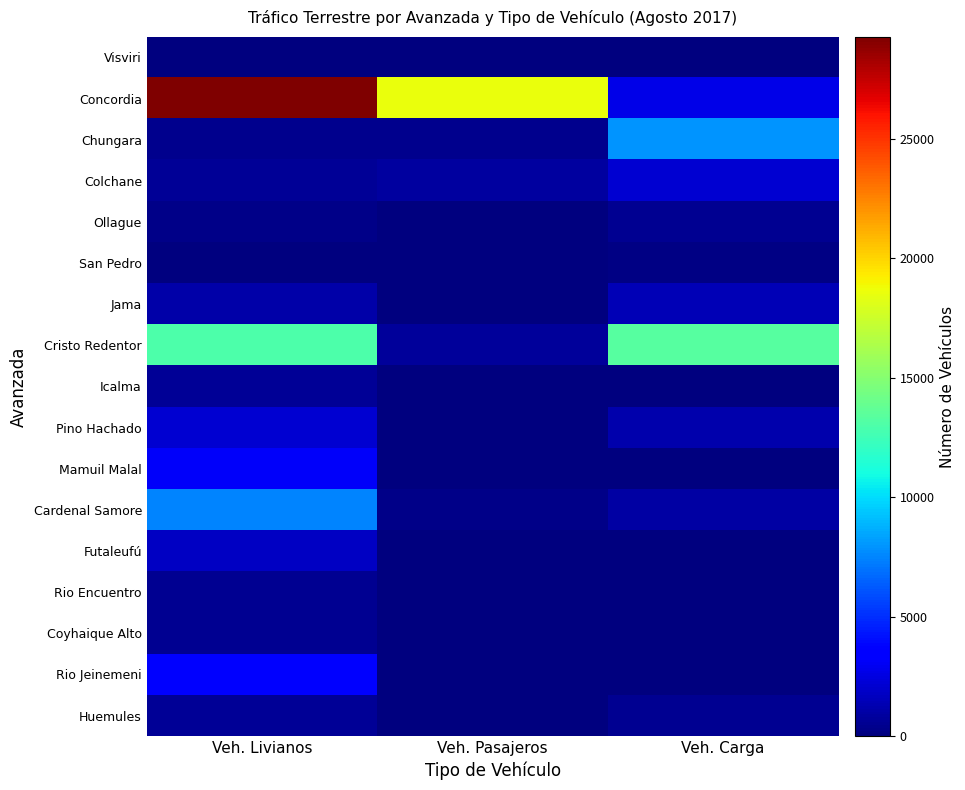

What is the difference between the highest and lowest values at Veh. Livianos?

29236